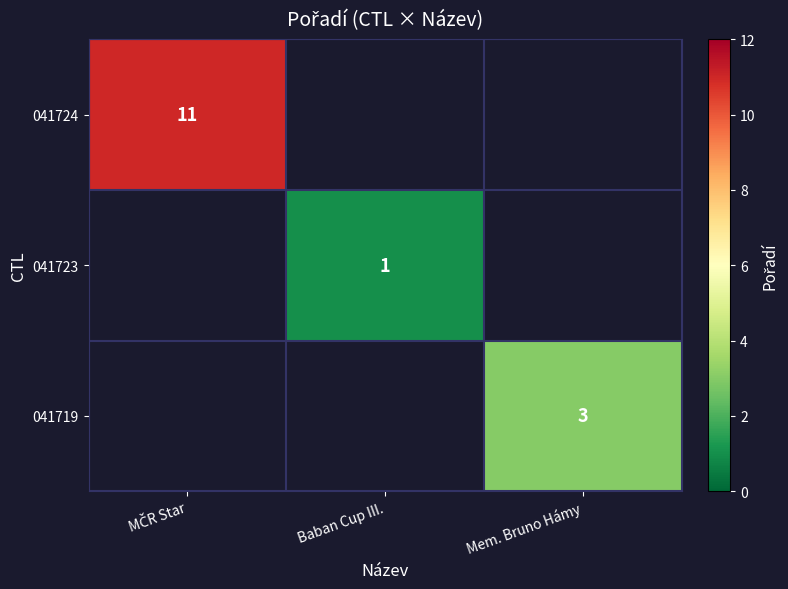

Count the number of categories in the chart.

3